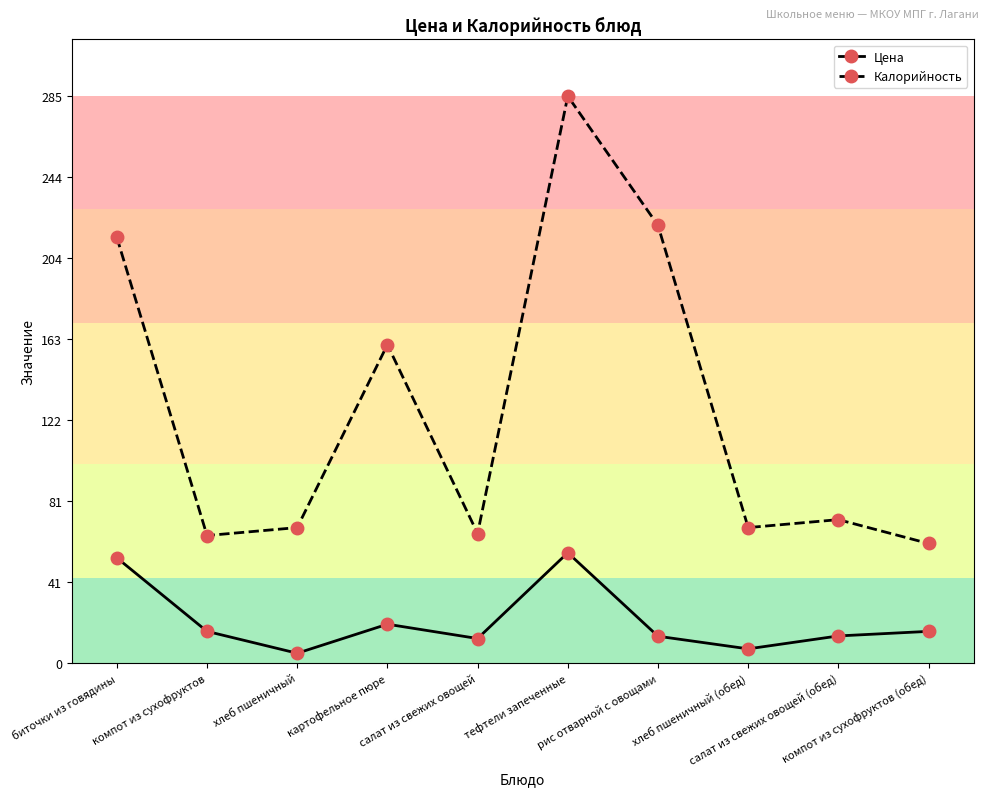

Rank the series by their maximum value, from highest to lowest.

Калорийность, Цена